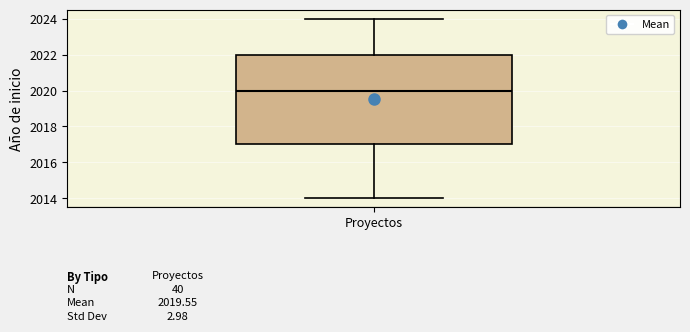

Read this box plot against the y-axis: the position of the median line, the range covered by the box, and the ends of both whiskers. The values are not printed on the chart, so give them approximately, as read against the axis.

median 2020, box 2017 to 2022, whiskers 2014 to 2024